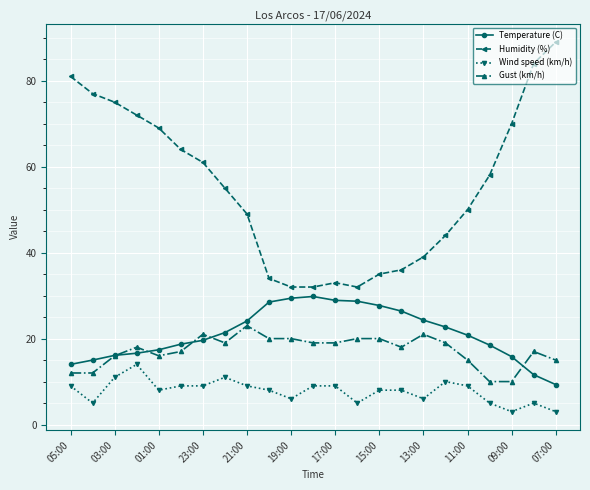

What is the value of the Wind speed (km/h) point at the 23rd from the left?

3.0